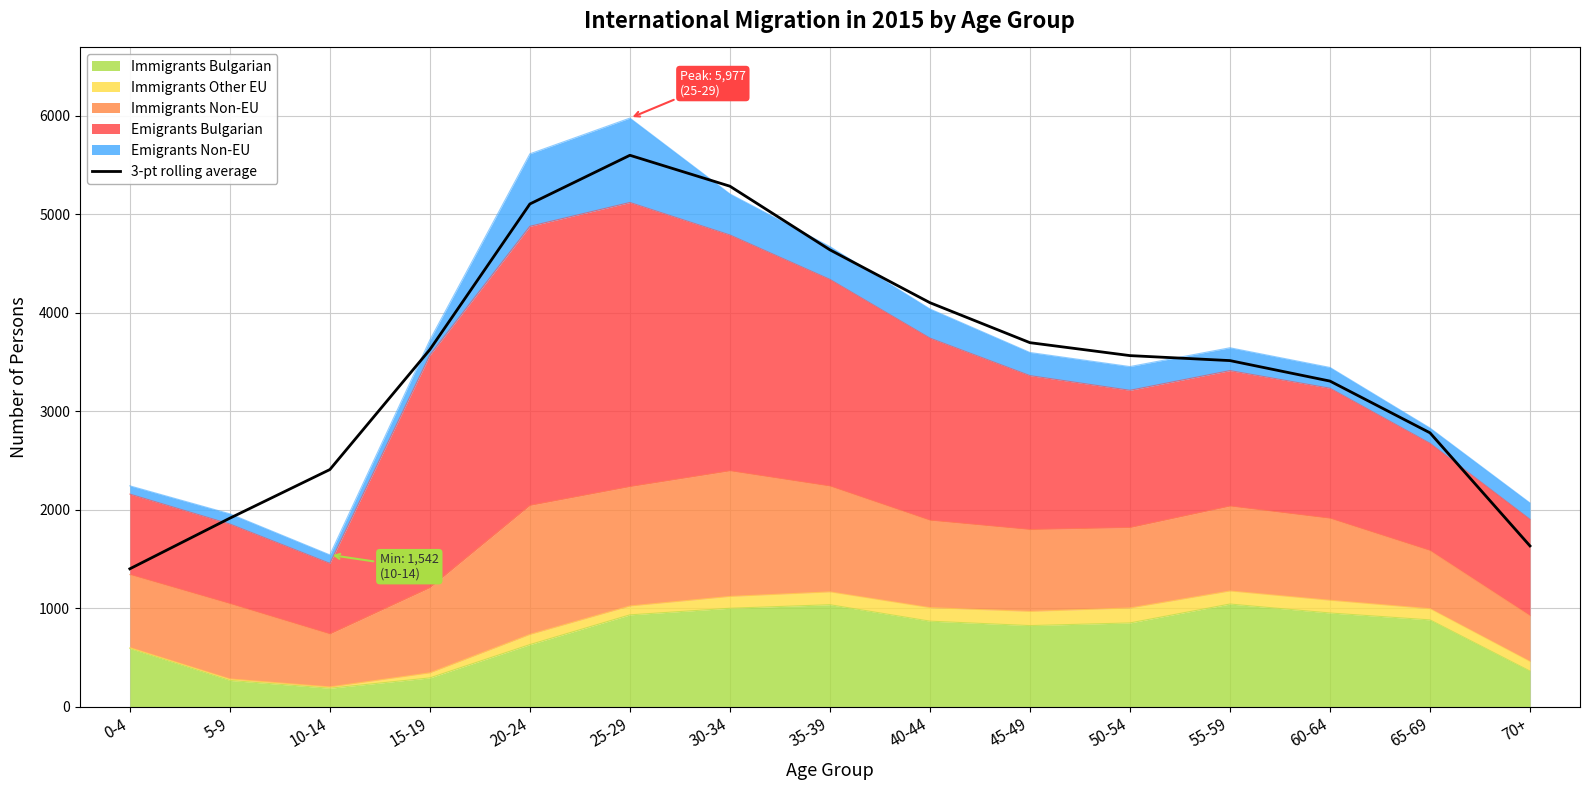

What is the label of the 7th point from the left?

30-34